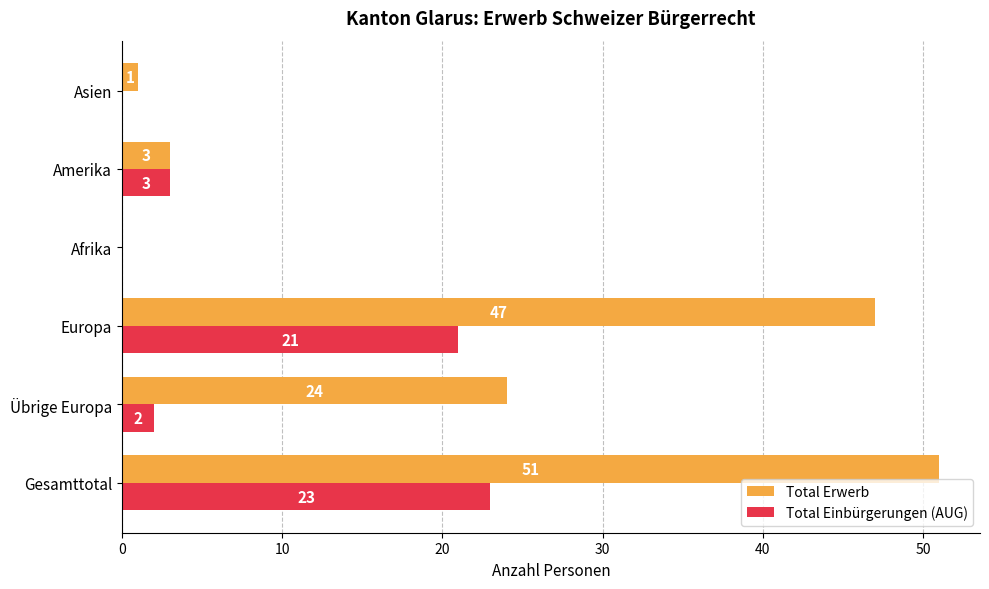

How many categories are shown in the chart?

6